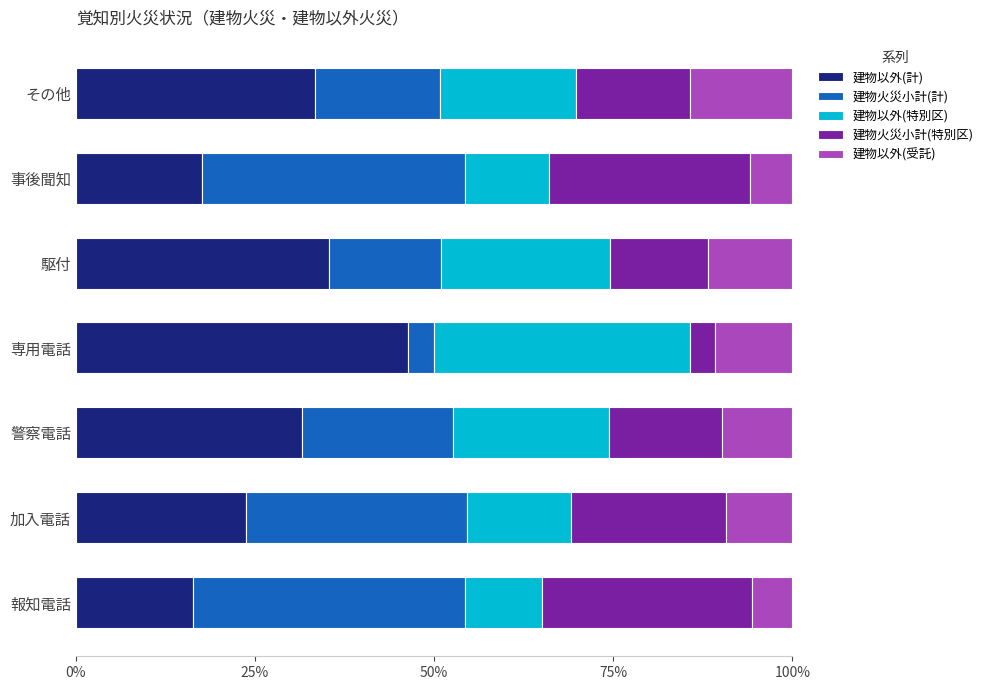

What is the difference between the second highest and minimum values in the 建物以外(計) series?

18.9